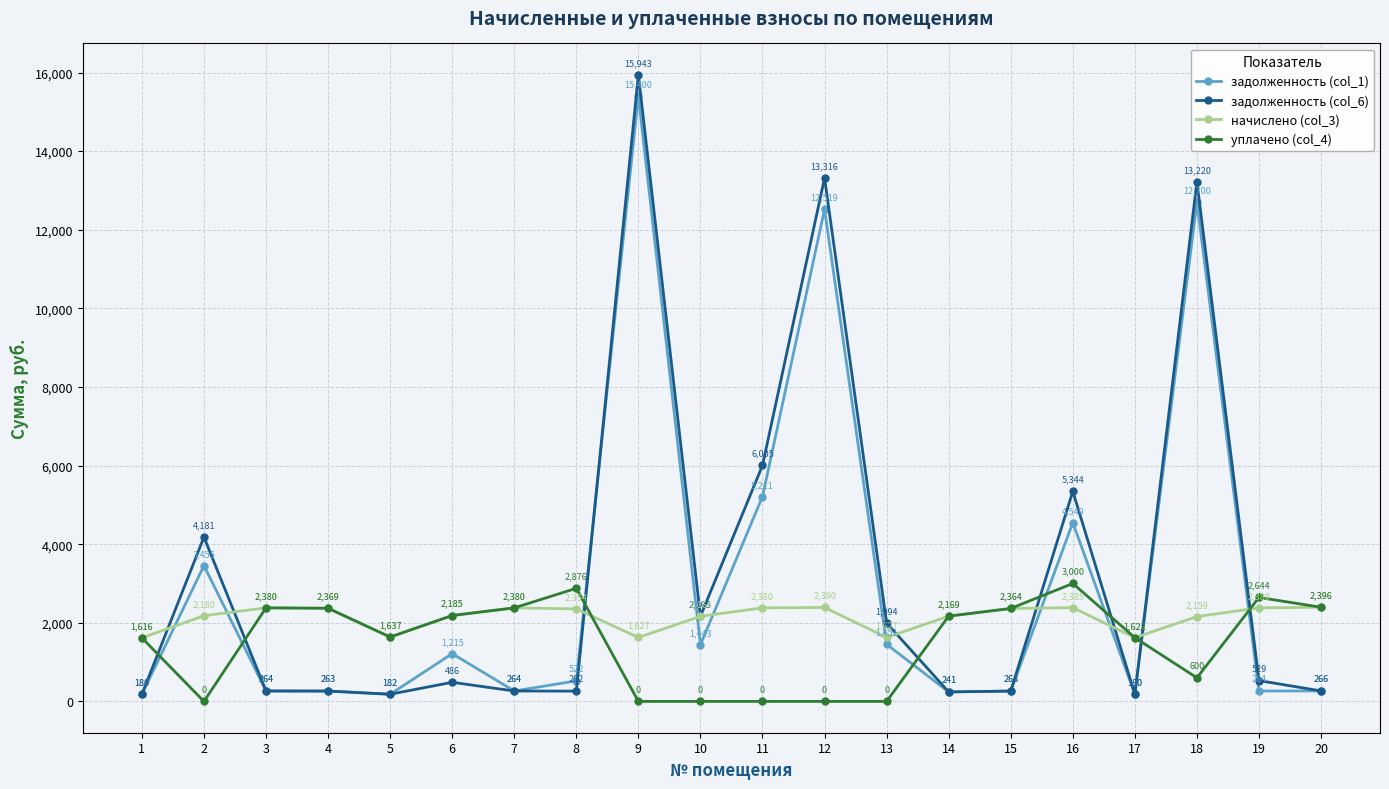

Is the value of уплачено (col_4) at 1 greater than the value of начислено (col_3) at 5?

No